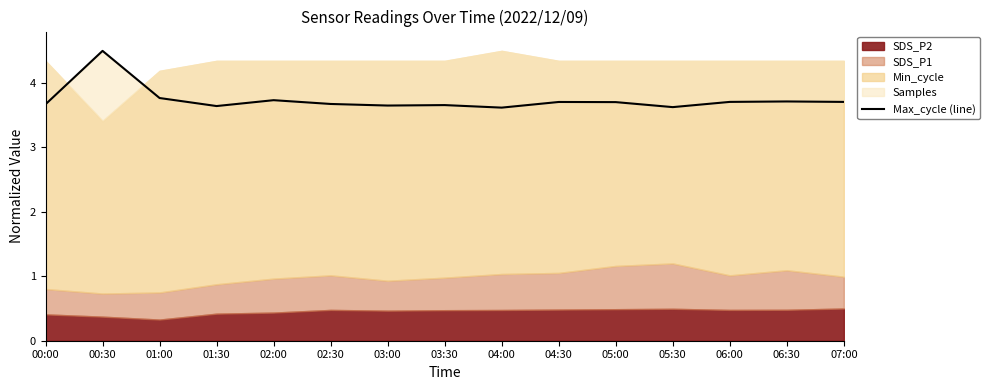

Does the chart have visible grid lines?

No